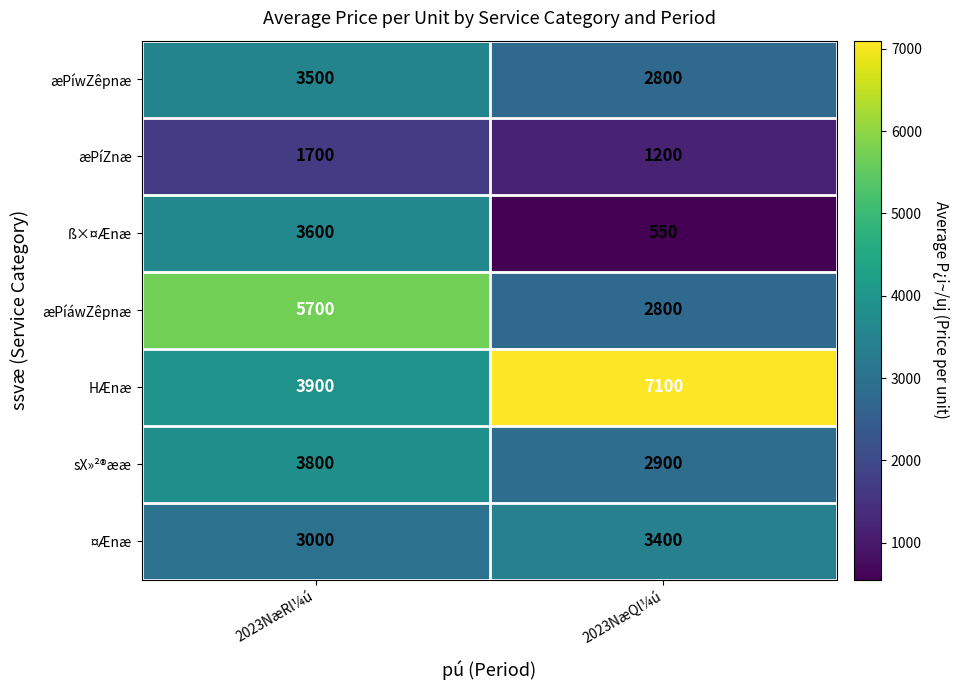

What is the minimum value for sX»²®ææ?

2900